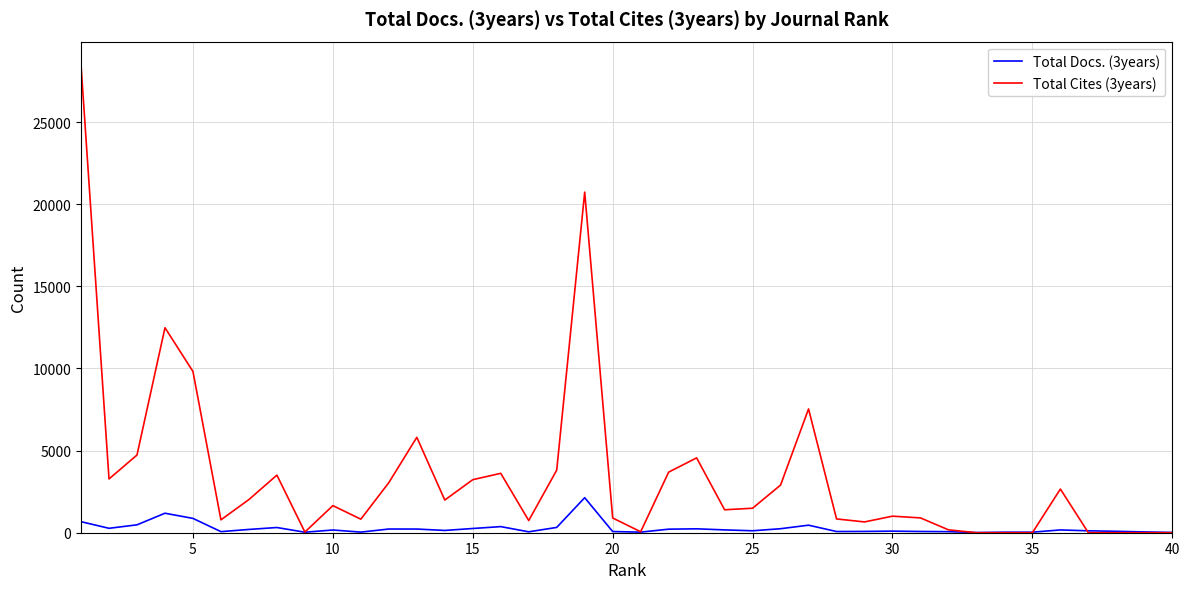

Does the chart display data point markers on the line(s)?

No